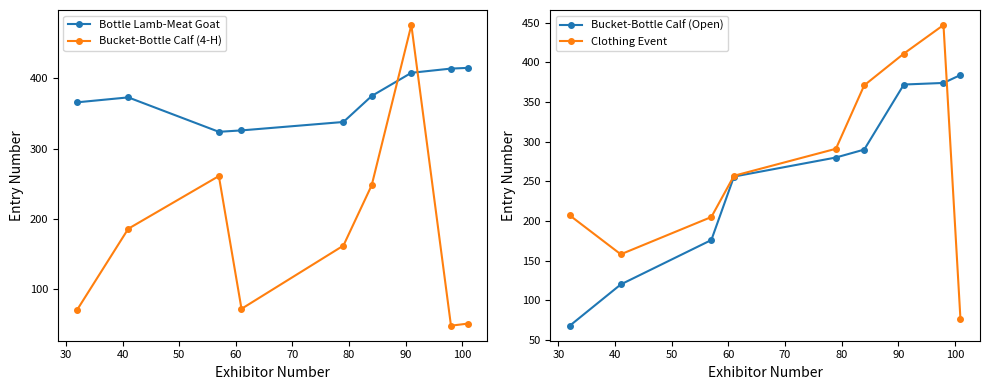

In Bucket-Bottle Calf (4-H), how many points are higher than both neighbors (excluding endpoints)?

2